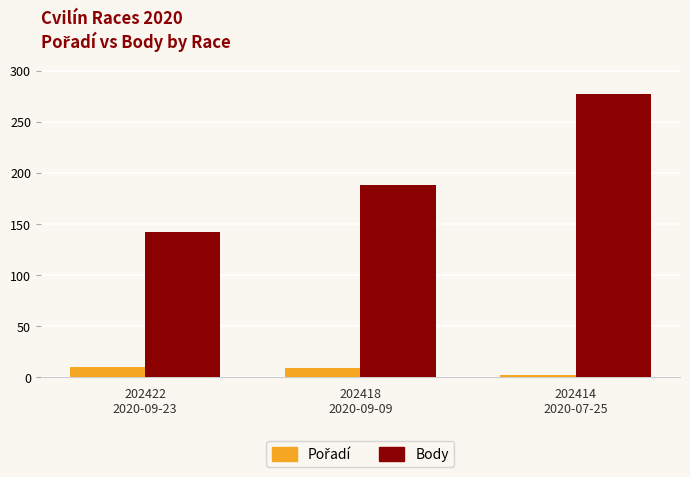

What is the difference between the maximum and second lowest values in the Body series?

89